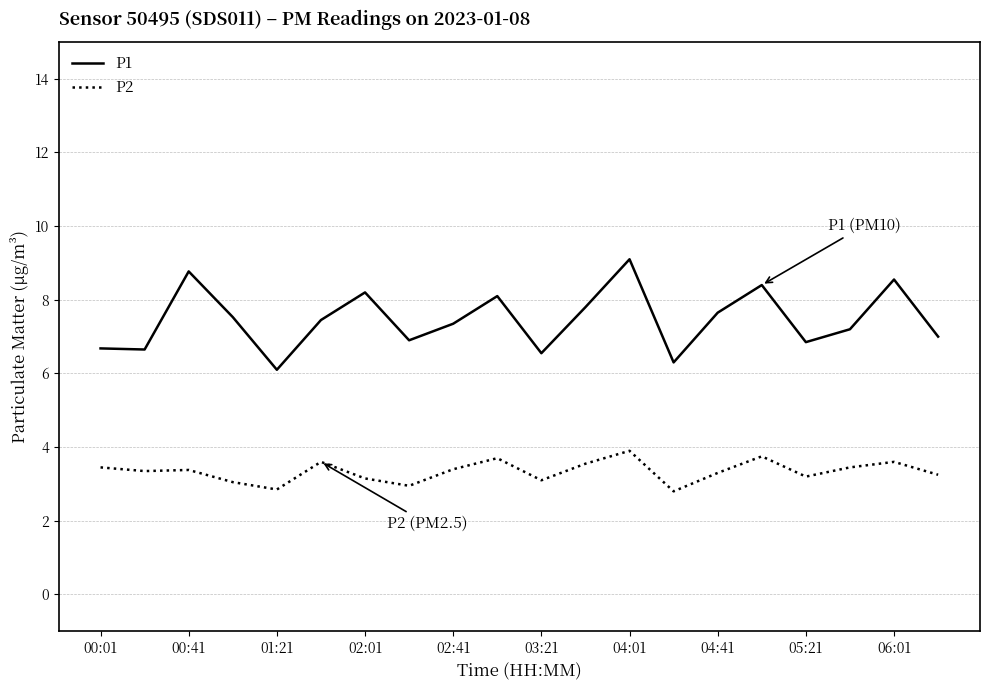

How many lines are shown in the chart?

2